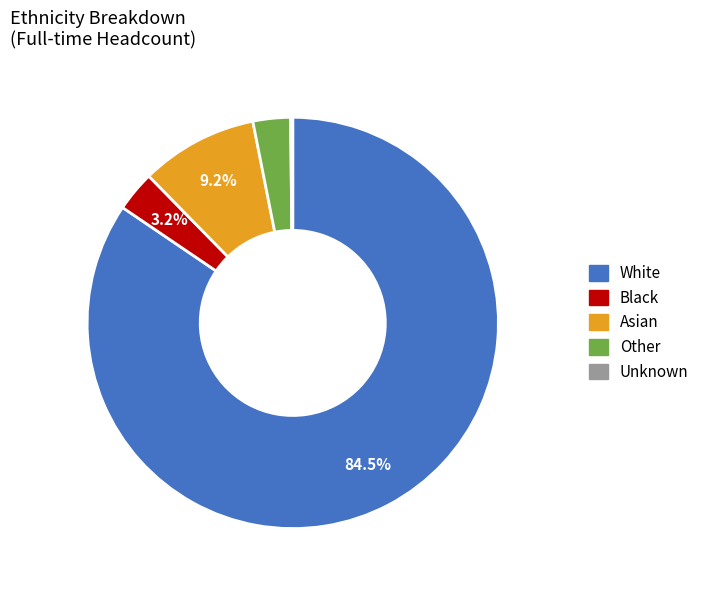

The Other slice represents 3% of the pie. True or false?

True